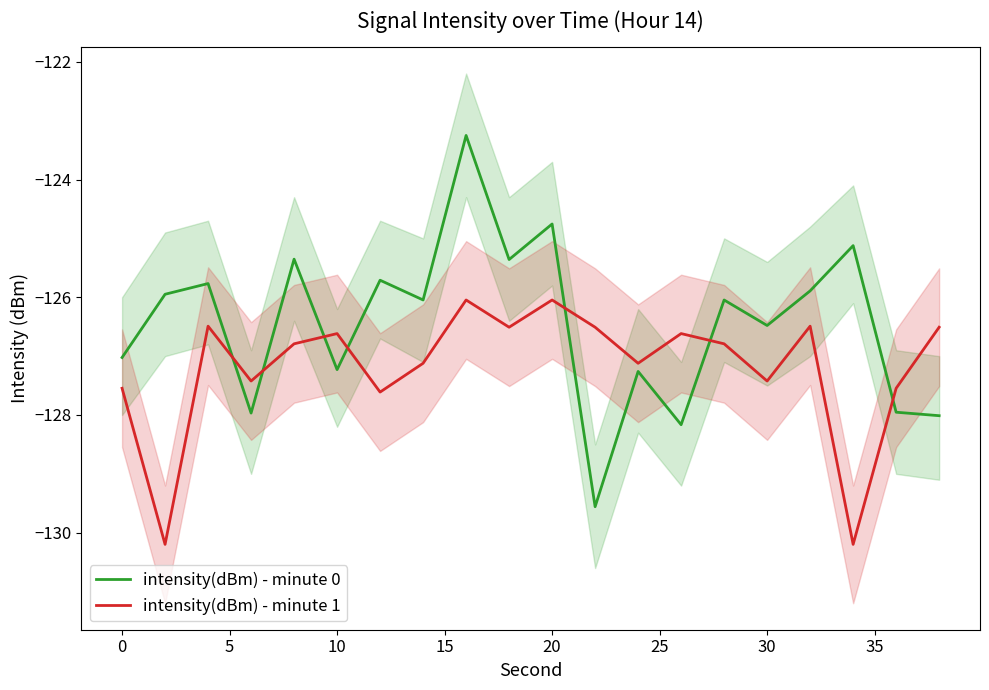

True or false: intensity(dBm) - minute 1 and intensity(dBm) - minute 0 intersect in this chart.

True